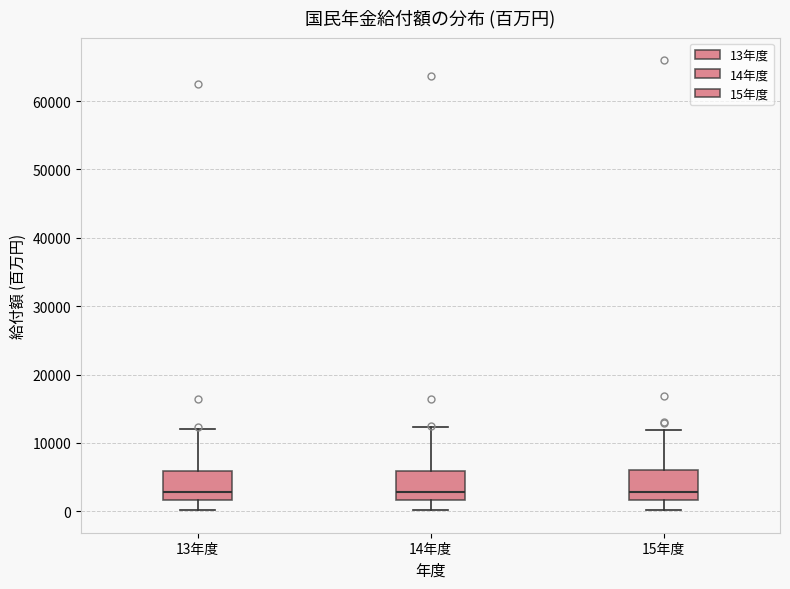

Reading left to right, transcribe this box plot: for each box, give where its median line is, the range the box spans, and where its two whiskers end, as read against the y-axis. The values are not printed on the chart, so give them approximately, as read against the axis.

13年度: median 3000, box 2000 to 6000, whiskers 0 to 12000
14年度: median 3000, box 2000 to 6000, whiskers 0 to 12000
15年度: median 3000, box 2000 to 6000, whiskers 0 to 12000